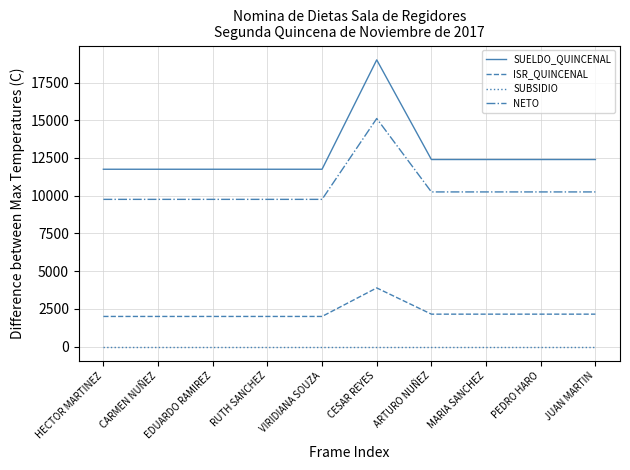

What is the average value of the NETO series?

10489.5